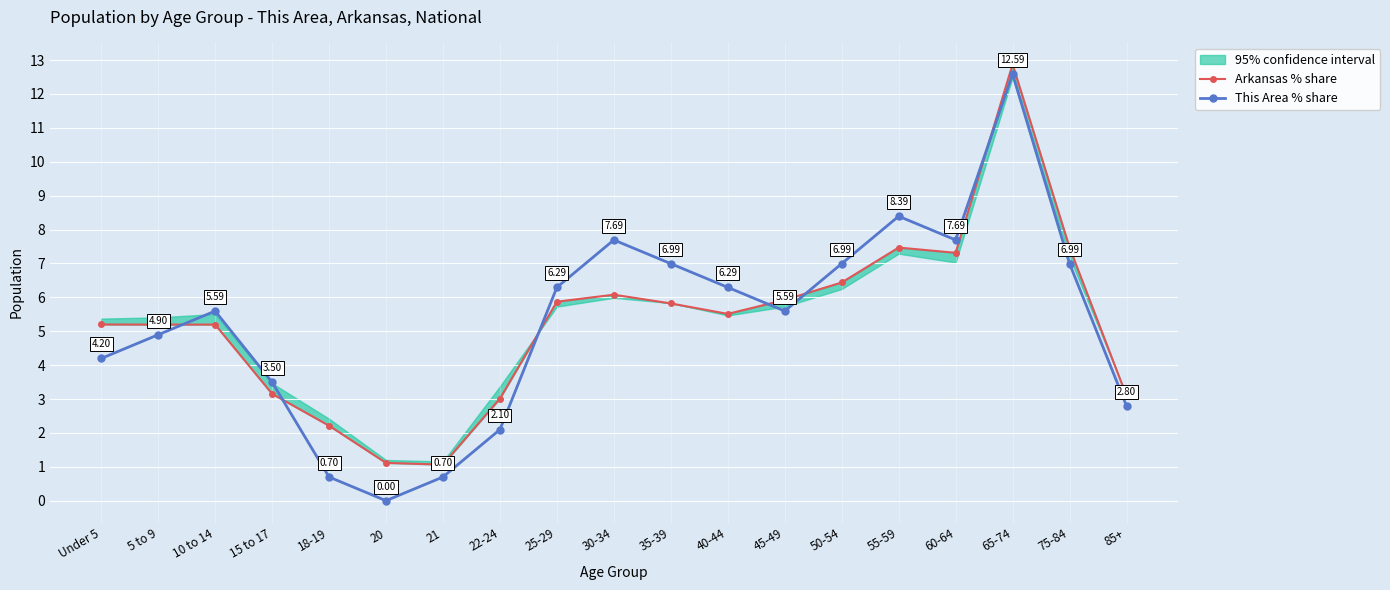

Reading right to left, list all the values displayed in this chart.

Arkansas % share: 85+=3.1	75-84=7.5	65-74=12.9	60-64=7.3	55-59=7.5	50-54=6.4	45-49=5.9	40-44=5.5	35-39=5.8	30-34=6.1	25-29=5.9	22-24=3.0	21=1.1	20=1.1	18-19=2.2	15 to 17=3.2	10 to 14=5.2	5 to 9=5.2	Under 5=5.2
This Area % share: 85+=2.8	75-84=7.0	65-74=12.6	60-64=7.7	55-59=8.4	50-54=7.0	45-49=5.6	40-44=6.3	35-39=7.0	30-34=7.7	25-29=6.3	22-24=2.1	21=0.7	20=0.0	18-19=0.7	15 to 17=3.5	10 to 14=5.6	5 to 9=4.9	Under 5=4.2